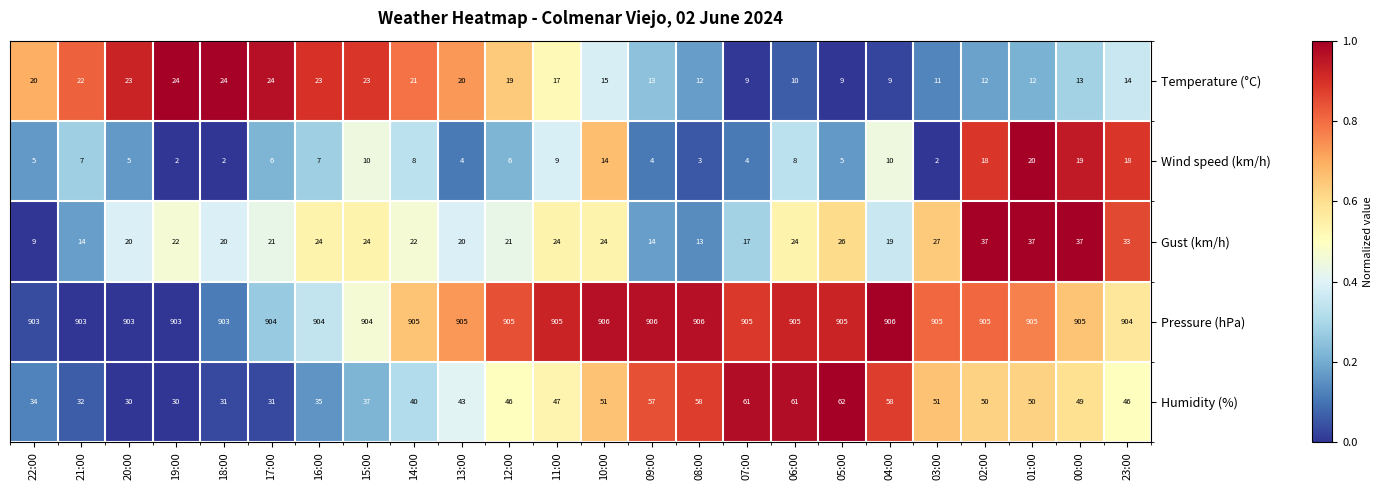

The Humidity (%) series shows 13 at 22:00. True or false?

False